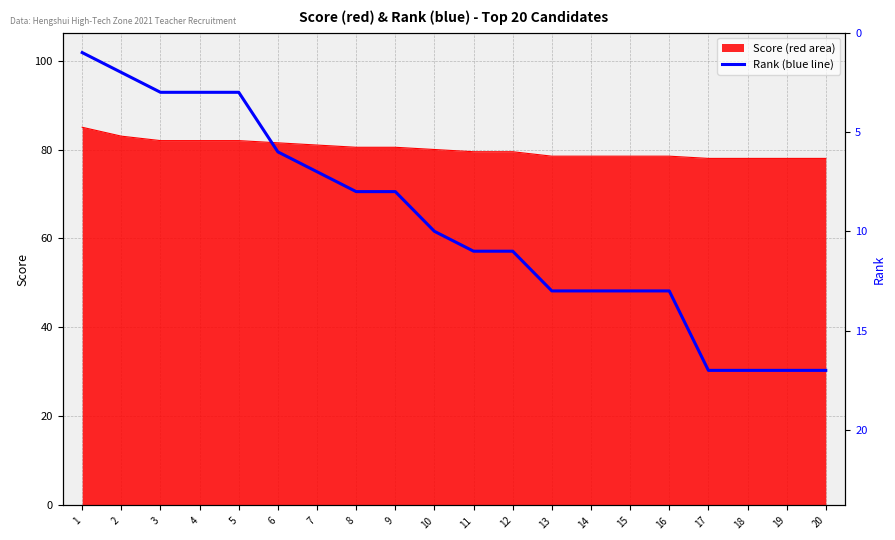

The chart shows a value of 13 at 13. True or false?

True